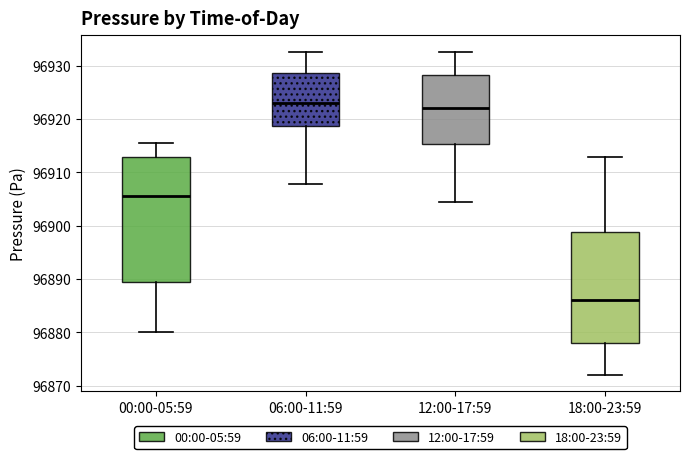

Which box's median line is the lowest?

18:00-23:59